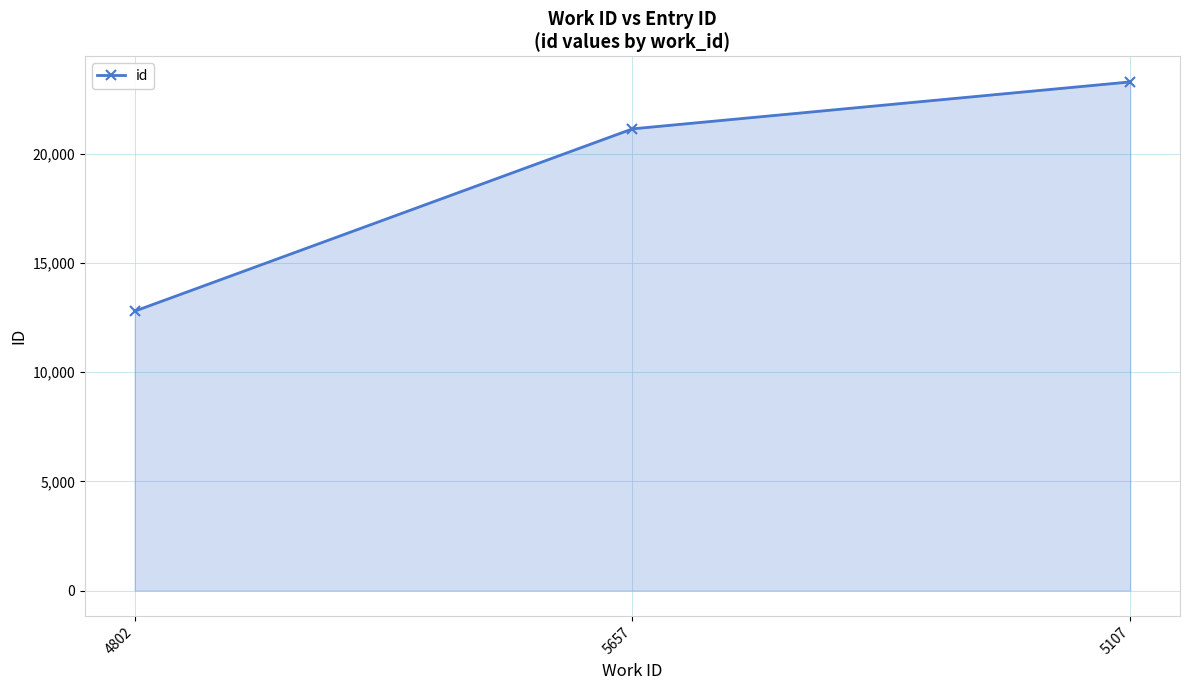

What is the sum of all values?

57255